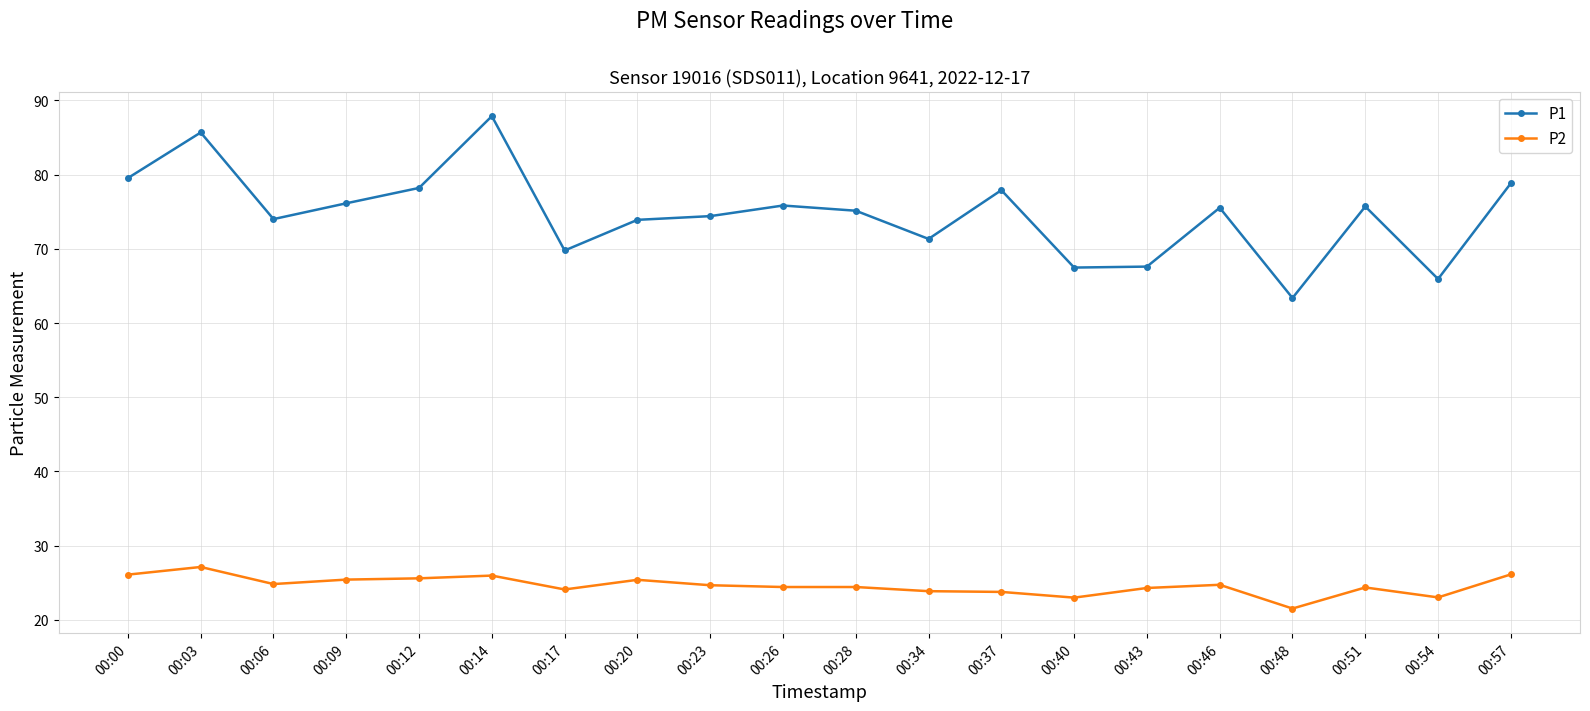

What are all the series names shown in the legend?

P1, P2